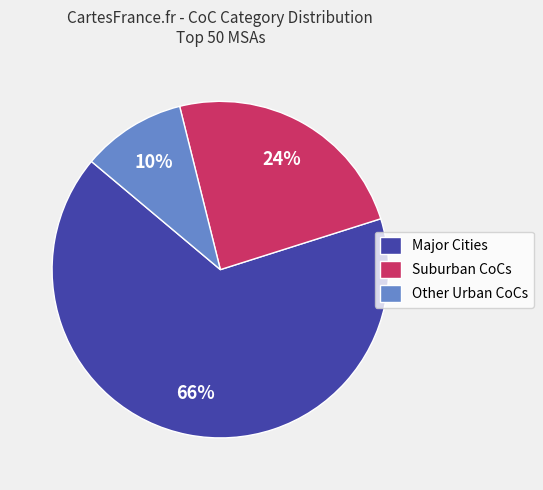

Does Suburban CoCs account for over 50% of the chart?

No